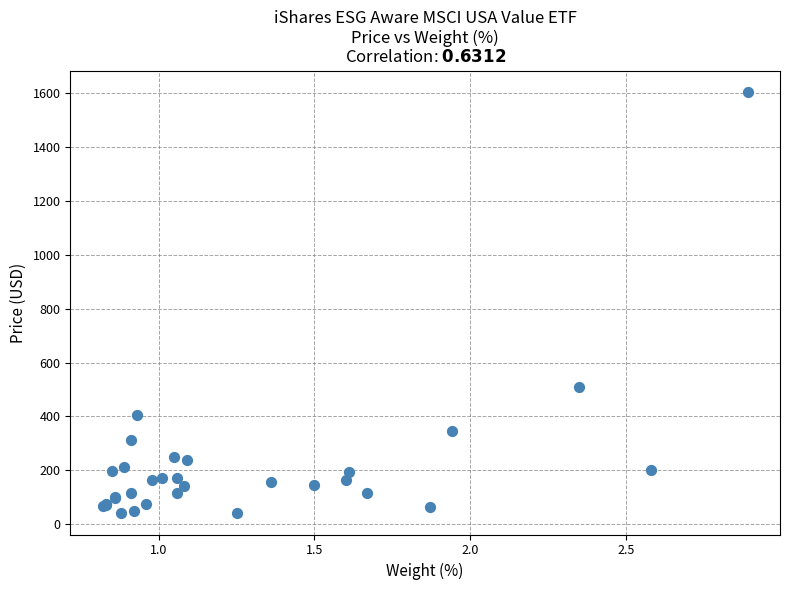

What Y value in the scatter plot is closest to 822?

509.3